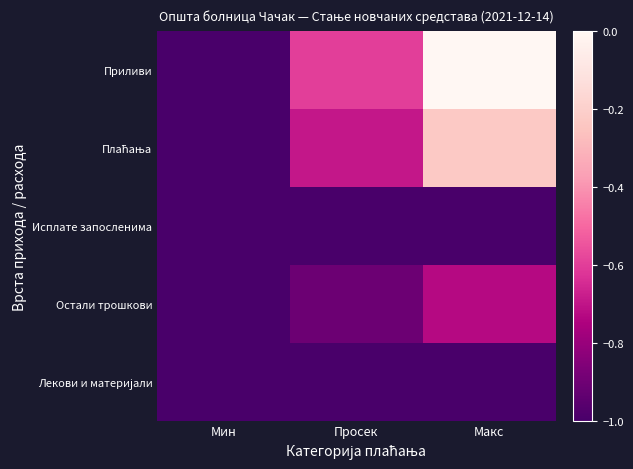

How many distinct data groups are displayed?

5